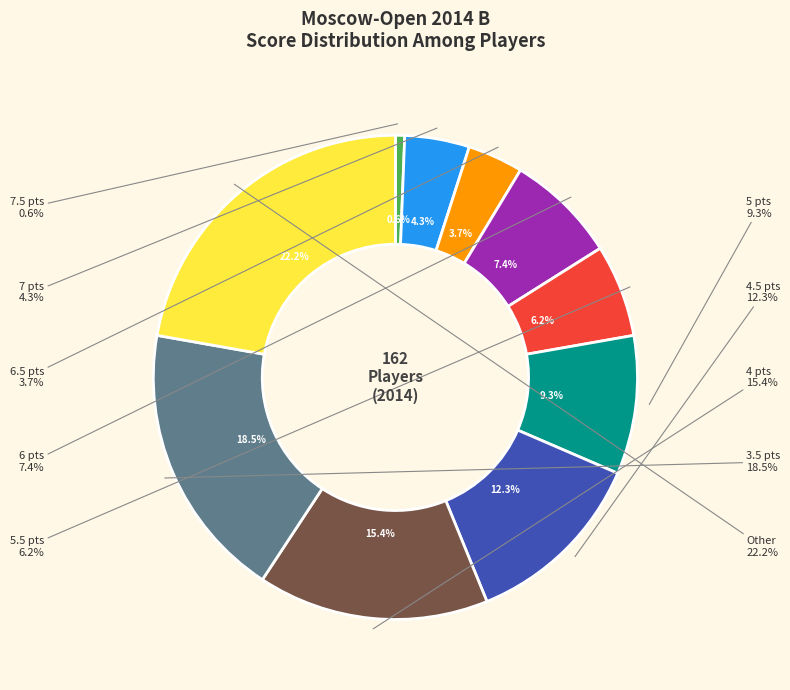

Is there any slice that represents more than half of the pie?

No